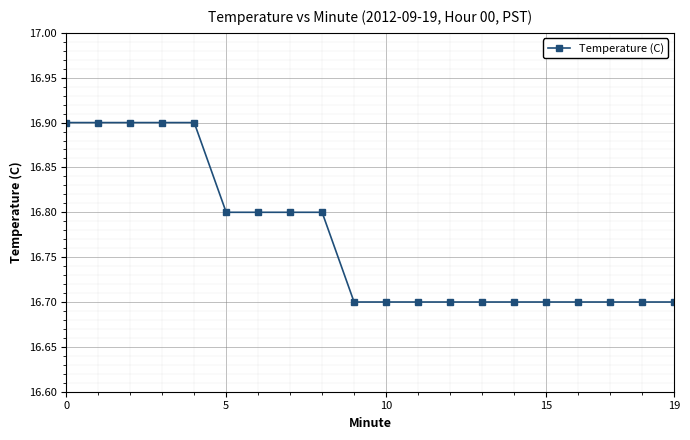

What is the sum of all values?

335.4